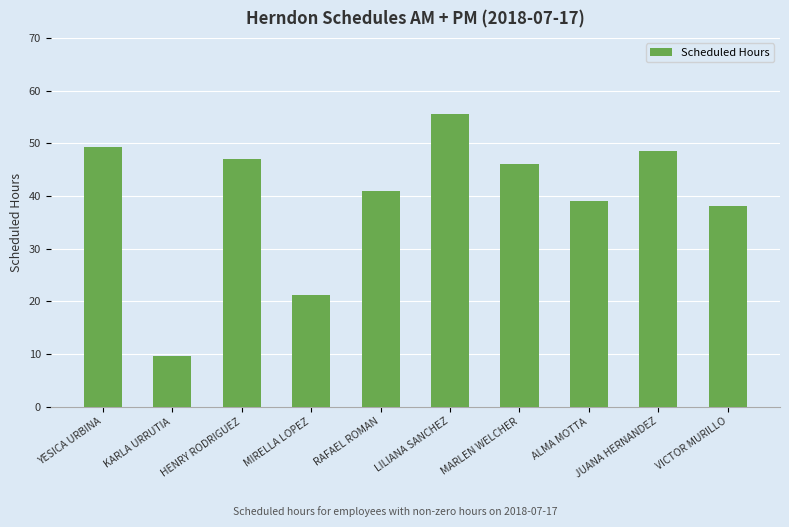

What is the average value?

39.5